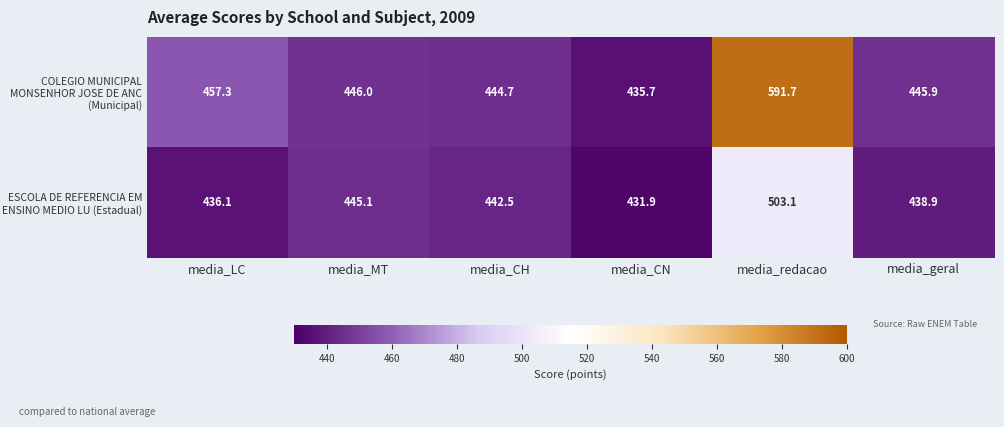

Rank the series at media_CH from highest to lowest value.

COLEGIO MUNICIPAL MONSENHOR JOSE DE ANC (Municipal), ESCOLA DE REFERENCIA EM ENSINO MEDIO LU (Estadual)